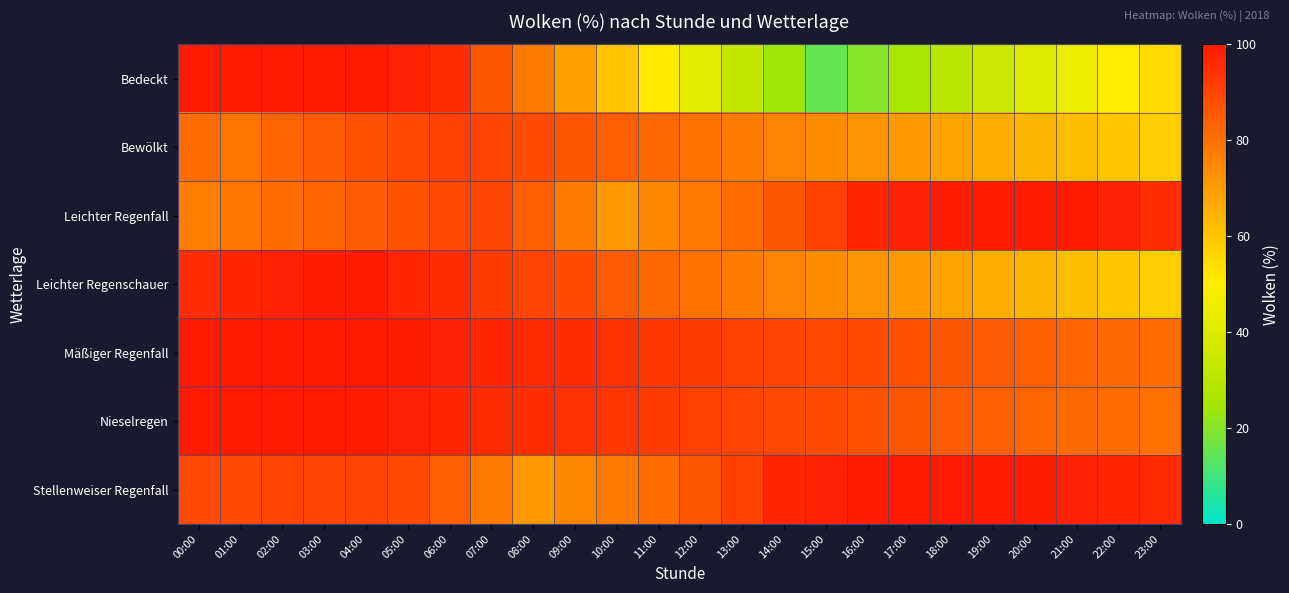

What is the total value across all series at 10:00?

565